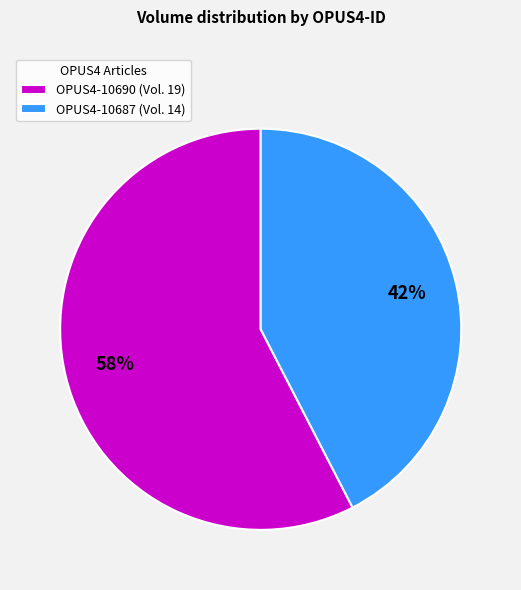

True or false: OPUS4-10690 accounts for 45% of the total.

False